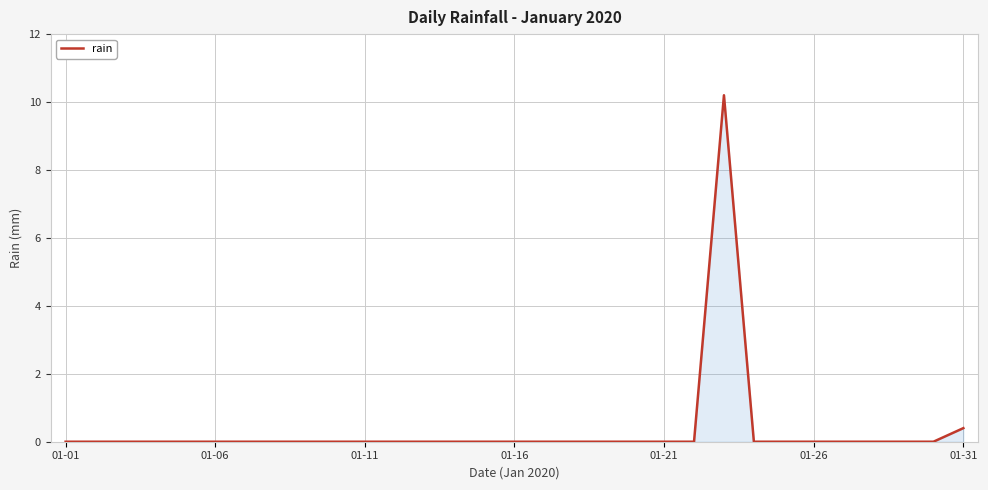

Reading left to right, what are all the values shown in this chart?

0.0	0.0	0.0	0.0	0.0	0.0	0.0	0.0	0.0	0.0	0.0	0.0	0.0	0.0	0.0	0.0	0.0	0.0	0.0	0.0	0.0	0.0	10.2	0.0	0.0	0.0	0.0	0.0	0.0	0.0	0.4